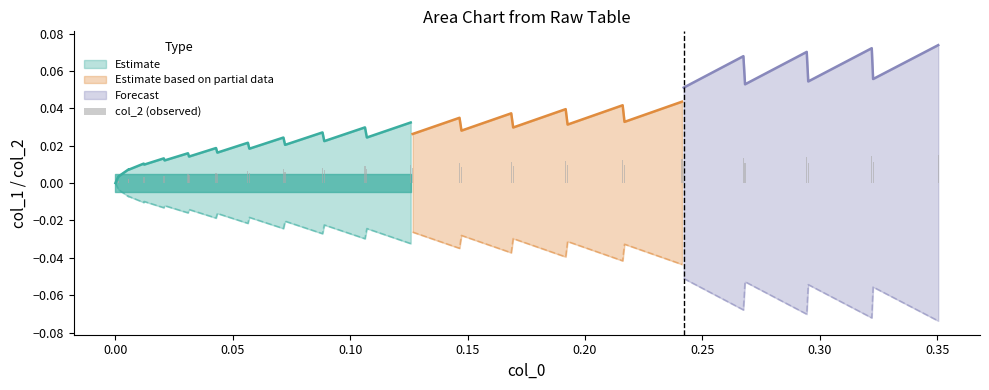

Count the number of values greater than 0.

39